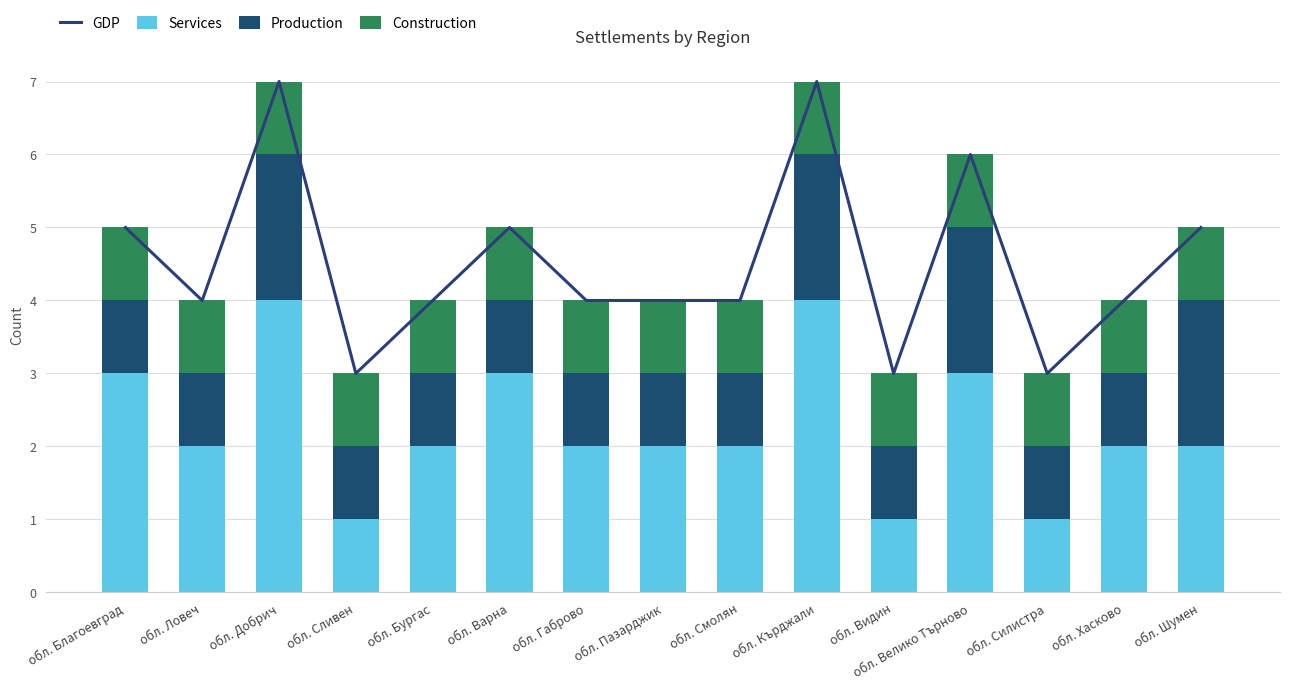

How many Services values are between 2 and 3?

10